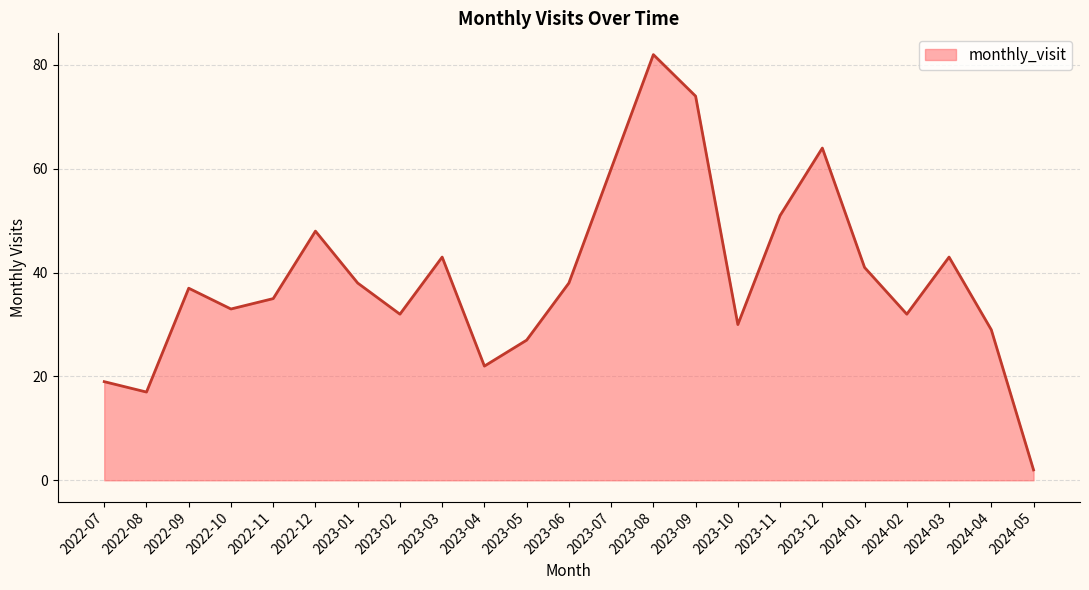

What is the change in value from 2022-09 to 2022-10?

-4